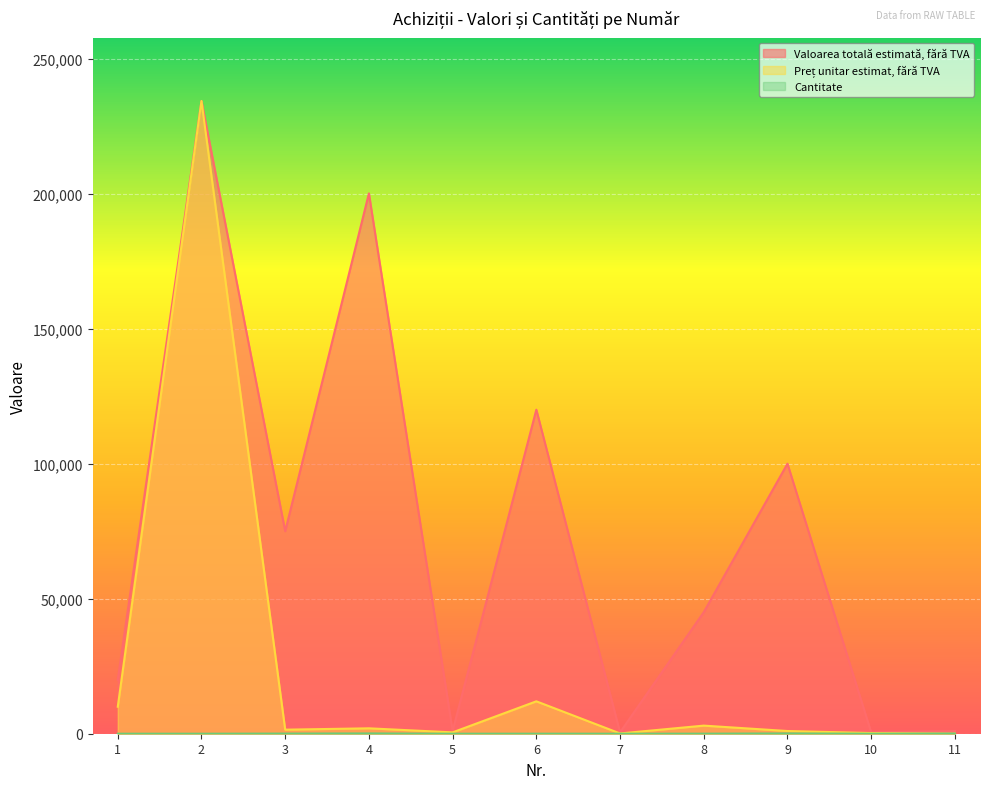

True or false: Valoarea totală estimată, fără TVA has a value of 42452 at 9.

False